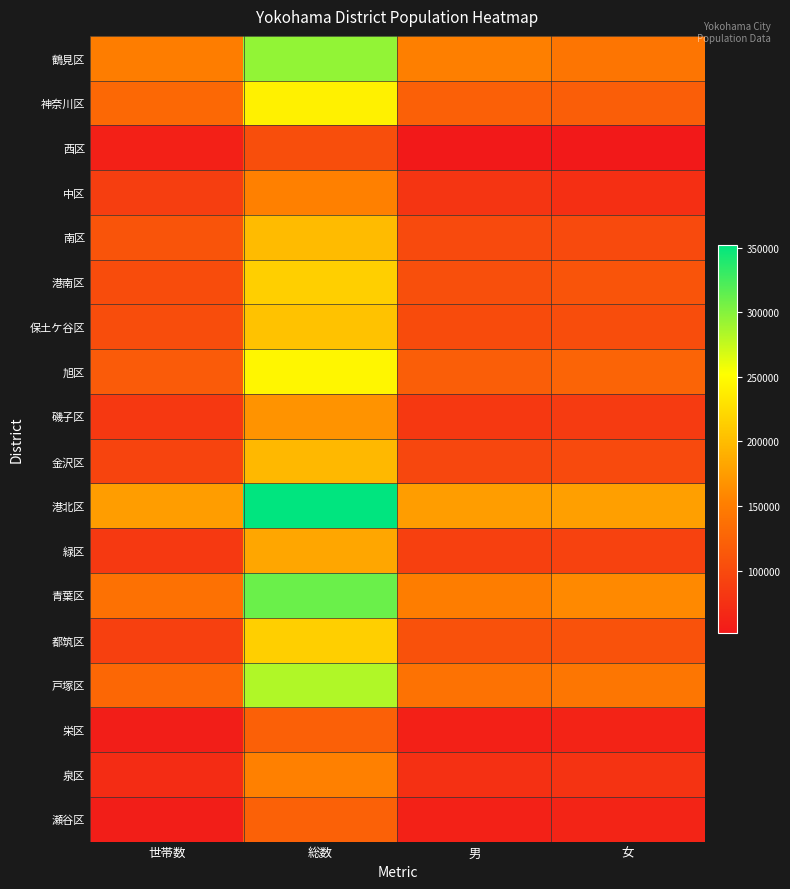

Which has a higher value, 総数 or 男?

総数